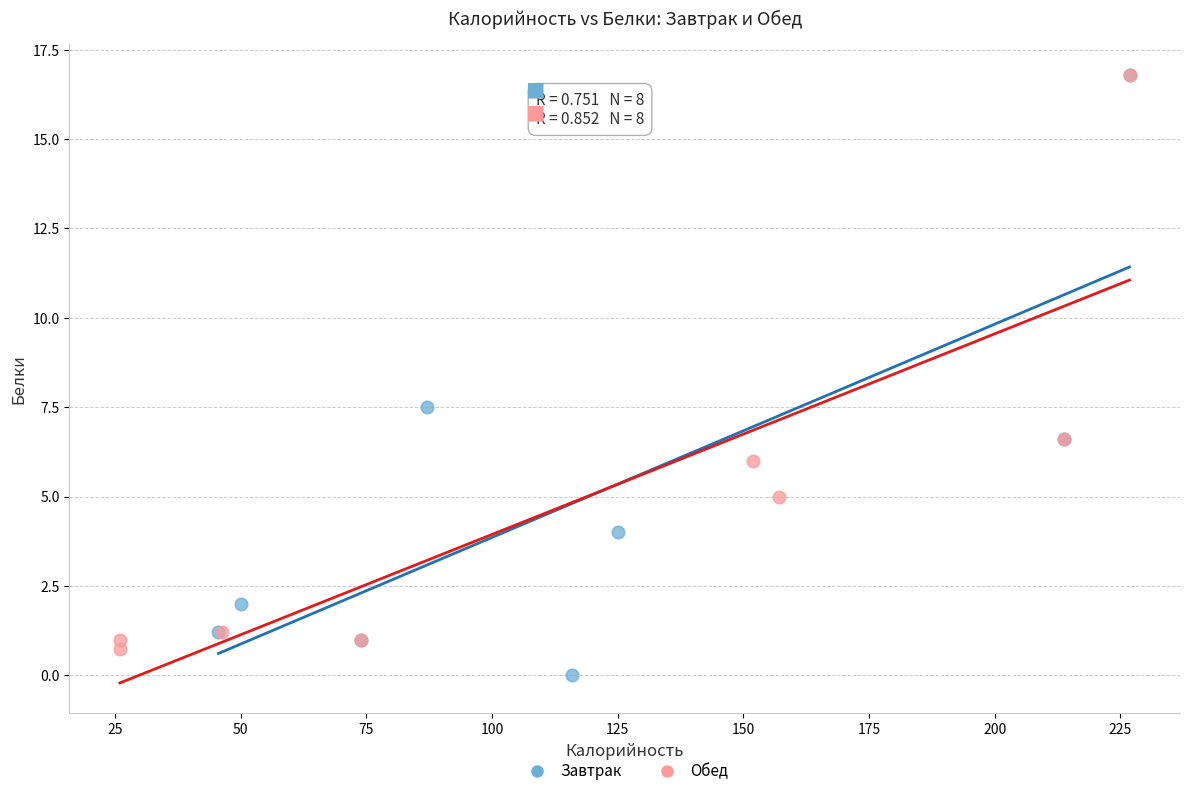

Which series has the widest spread of Y values?

Завтрак